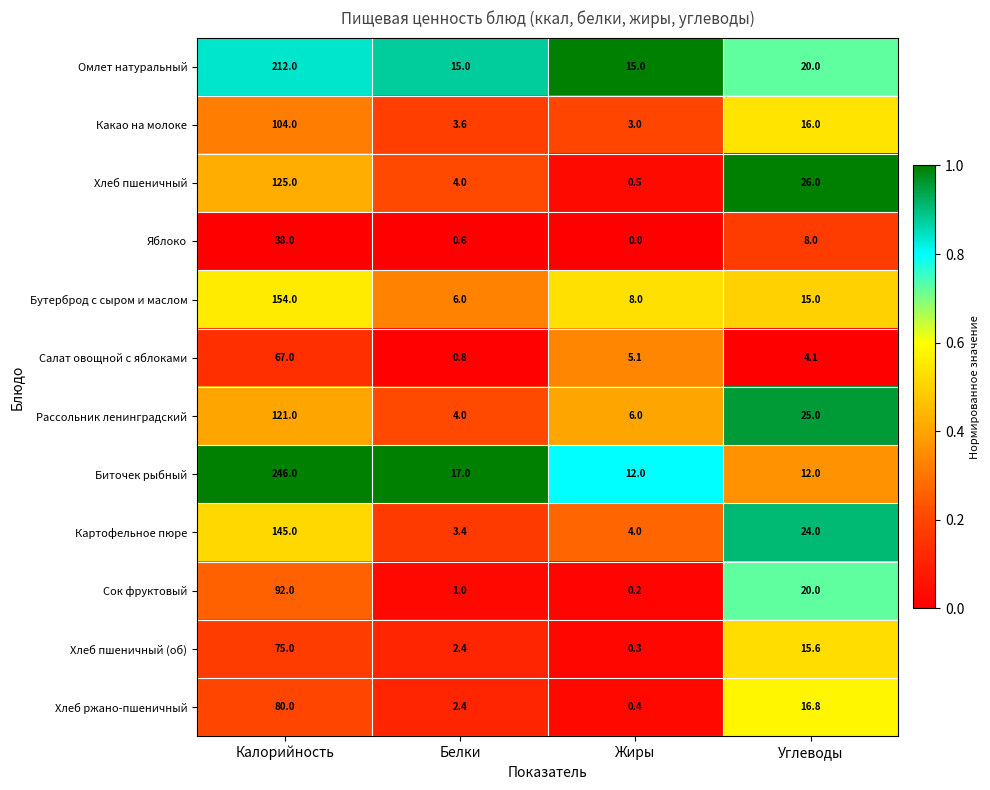

The value of Салат овощной с яблоками at Углеводы is 4.1. True or false?

True